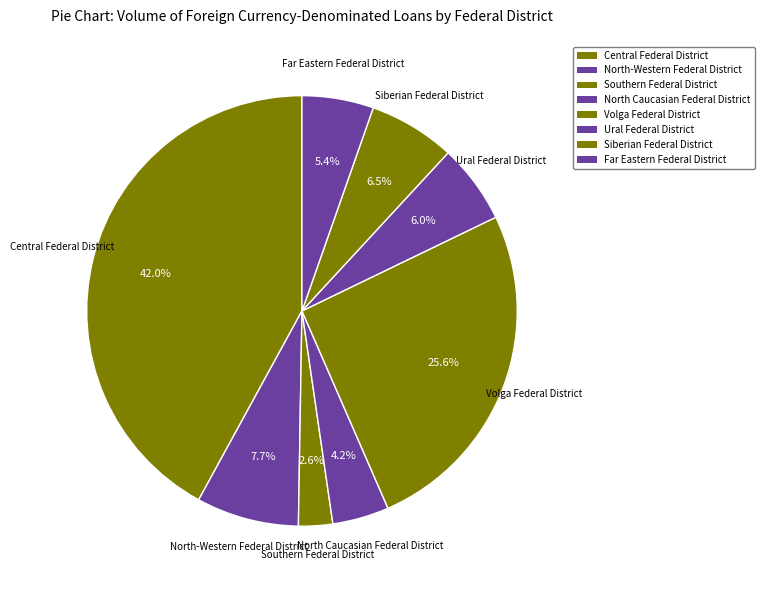

Does any single category account for the majority?

No